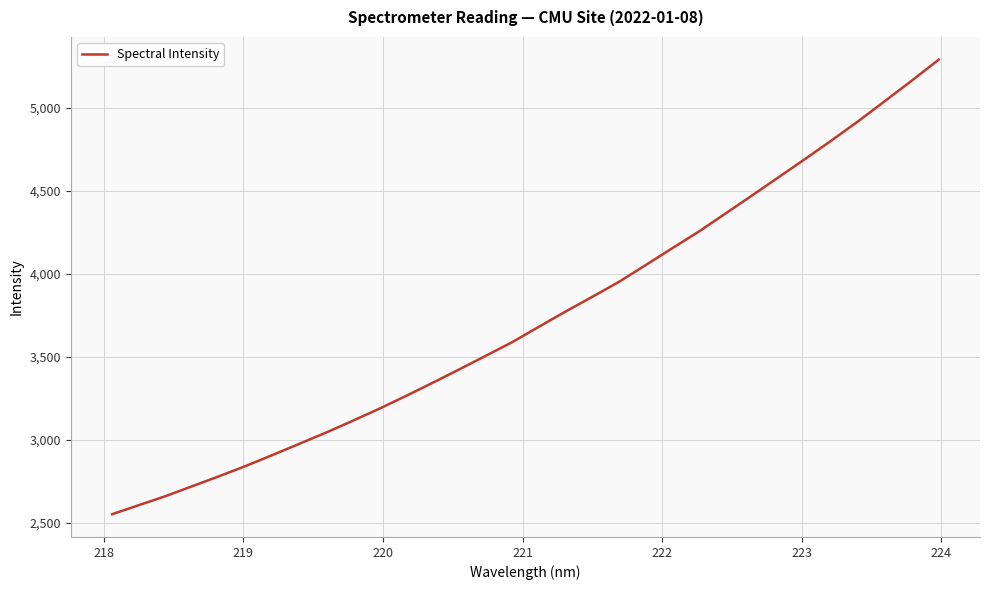

Count the number of categories in the chart.

32